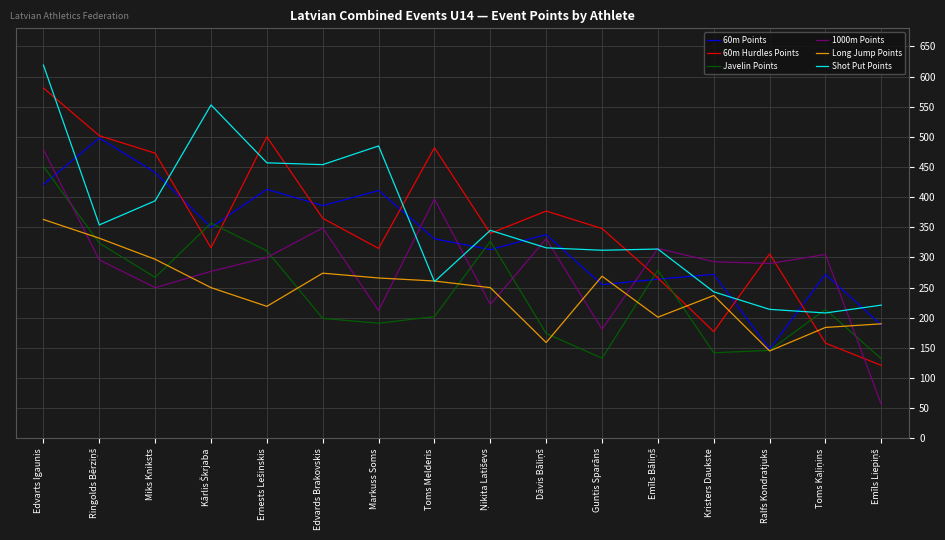

At which label is 60m Hurdles Points closest to 351?

Guntis Sparāns